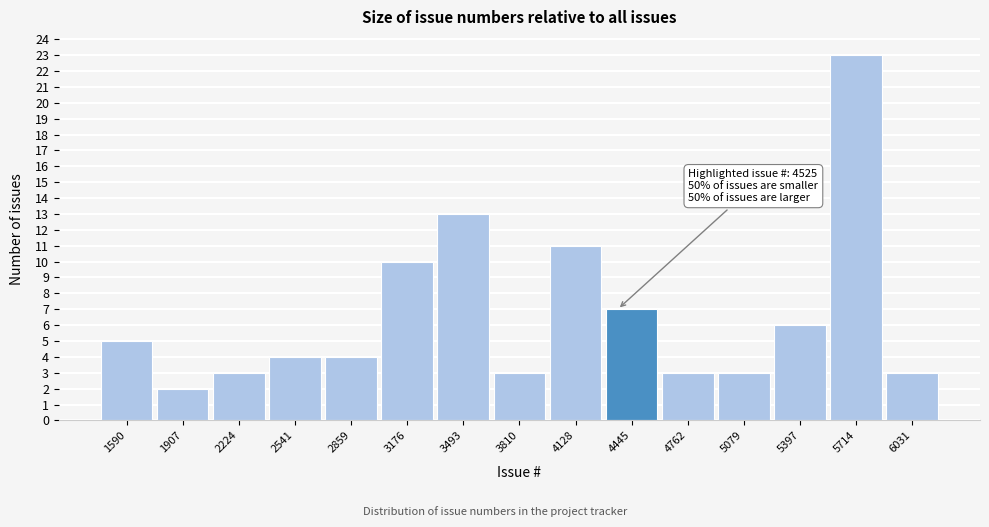

Reading left to right, transcribe all the data shown in this chart.

1590=5	1907=2	2224=3	2541=4	2859=4	3176=10	3493=13	3810=3	4128=11	4445=7	4762=3	5079=3	5397=6	5714=23	6031=3